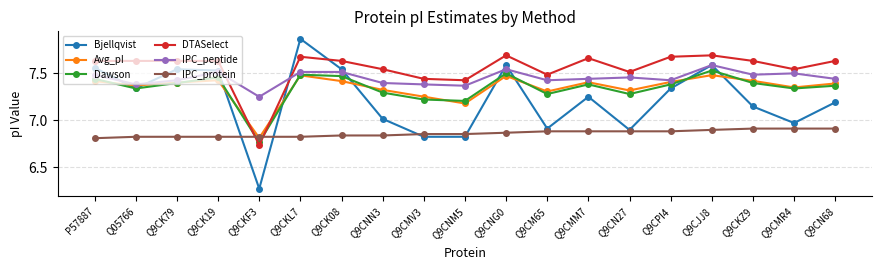

Count the DTASelect values in the range 7 to 8.

18